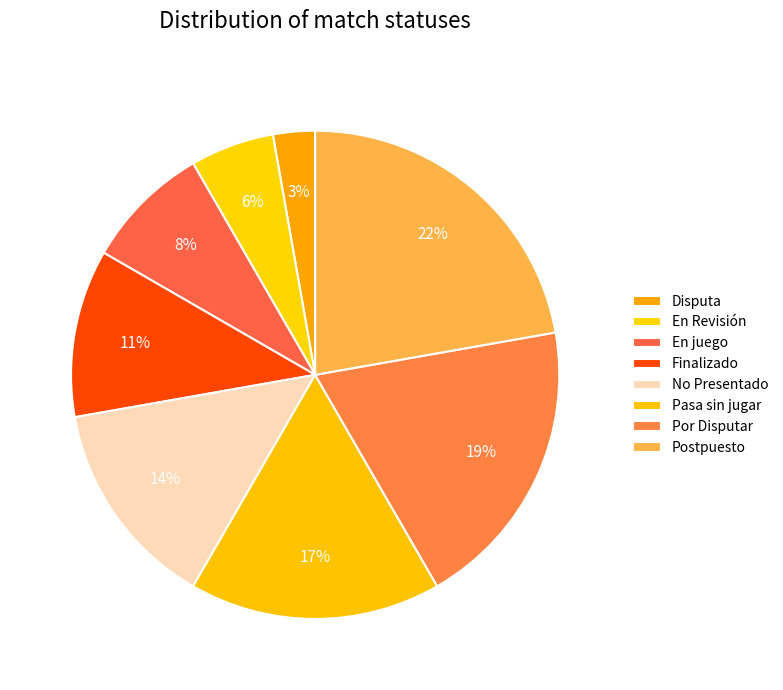

Is it true that No Presentado is 14% of the pie?

True